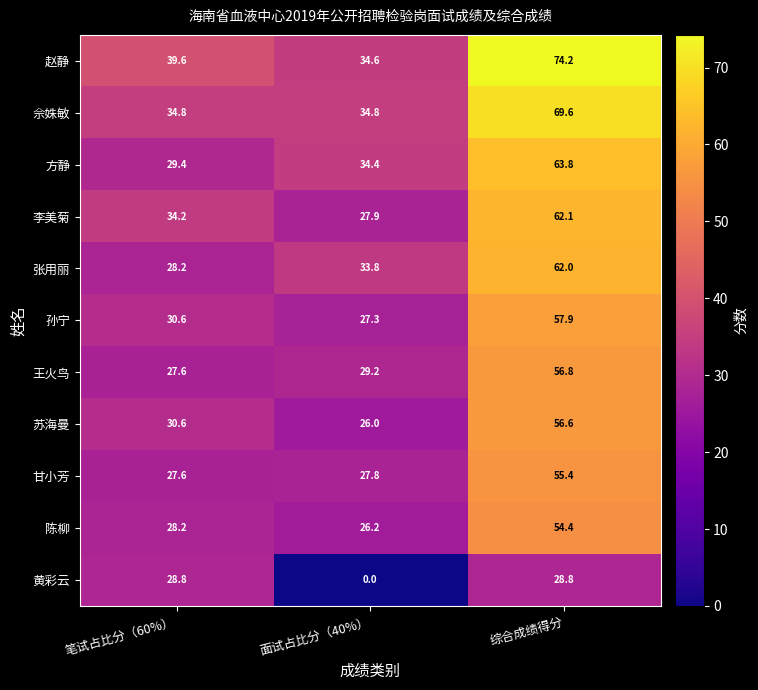

Which series changed the most between 笔试占比分（60%） and 面试占比分（40%）?

黄彩云